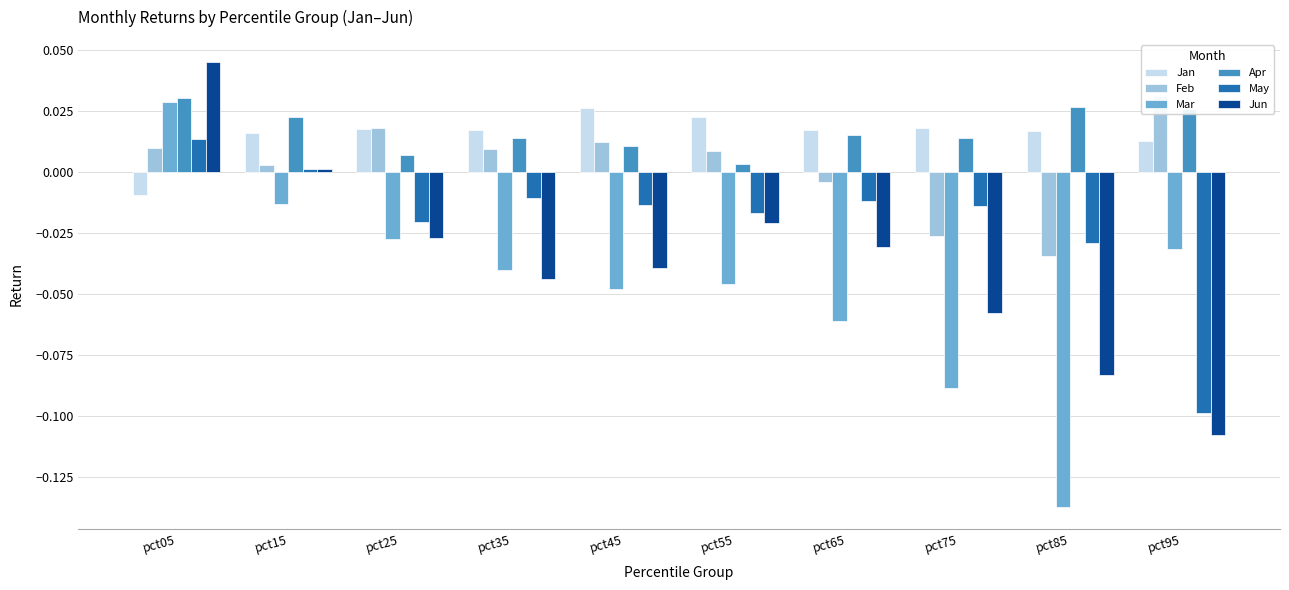

How many positive values does the Mar series have?

1